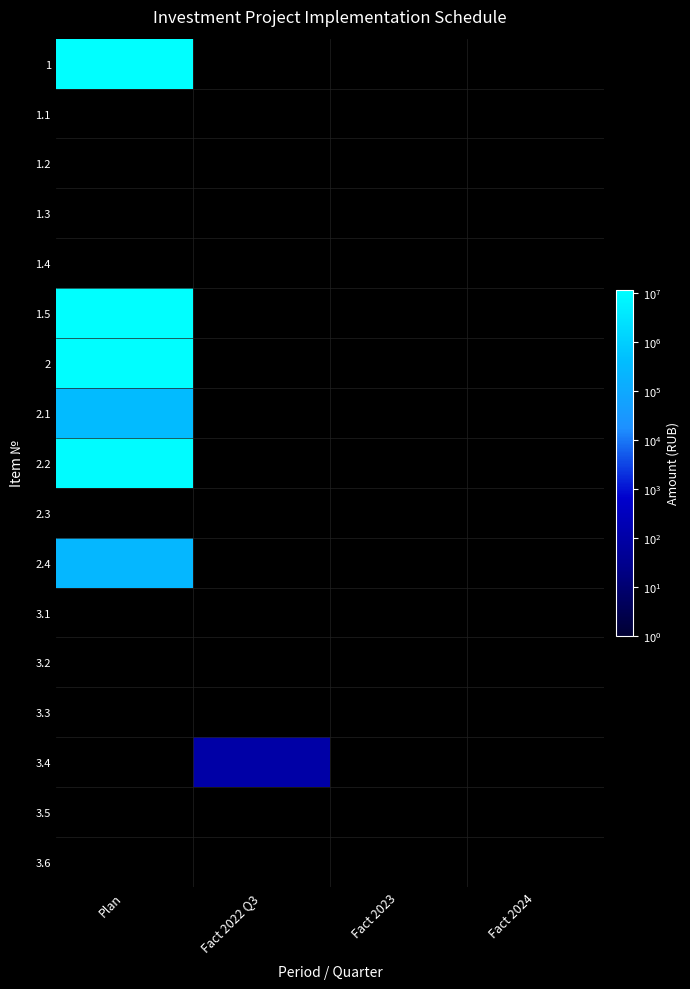

Between 1 and 3, which is larger?

1